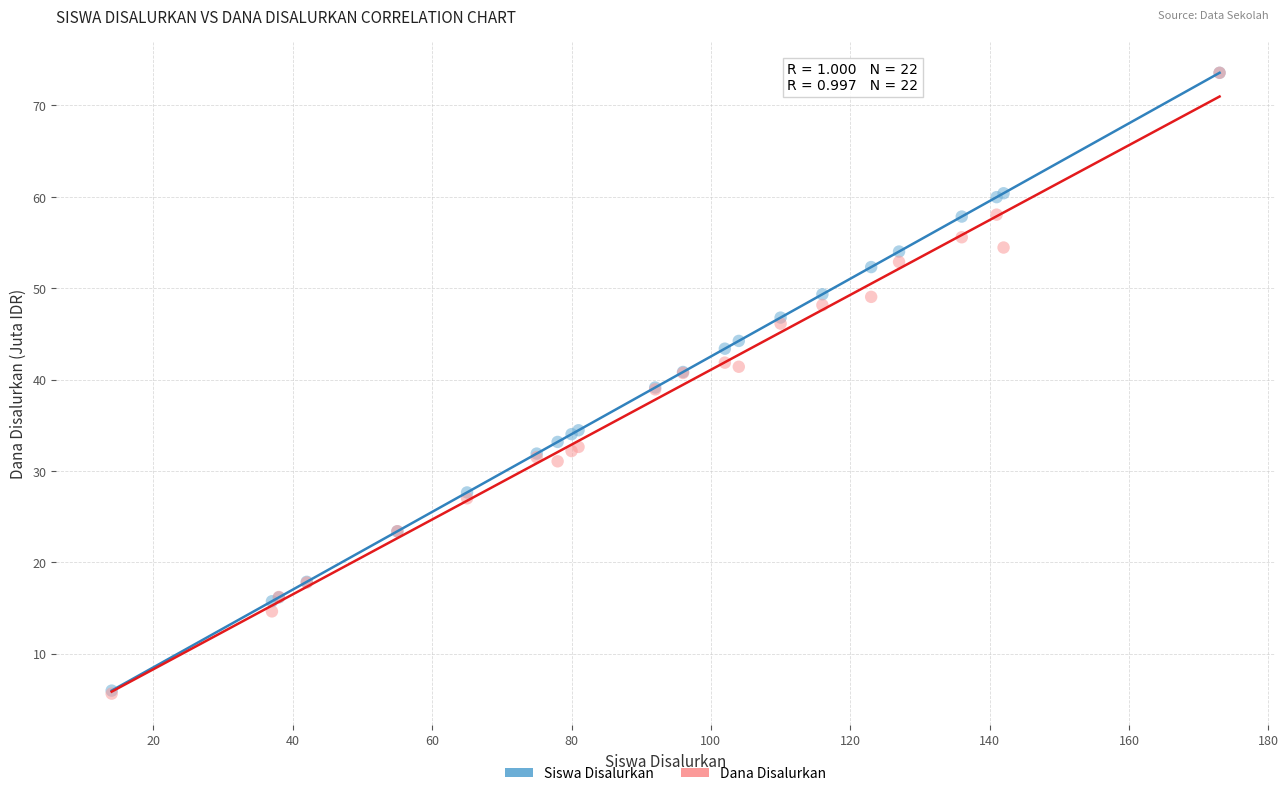

What are all the series names shown in the legend?

Siswa Disalurkan, Dana Disalurkan